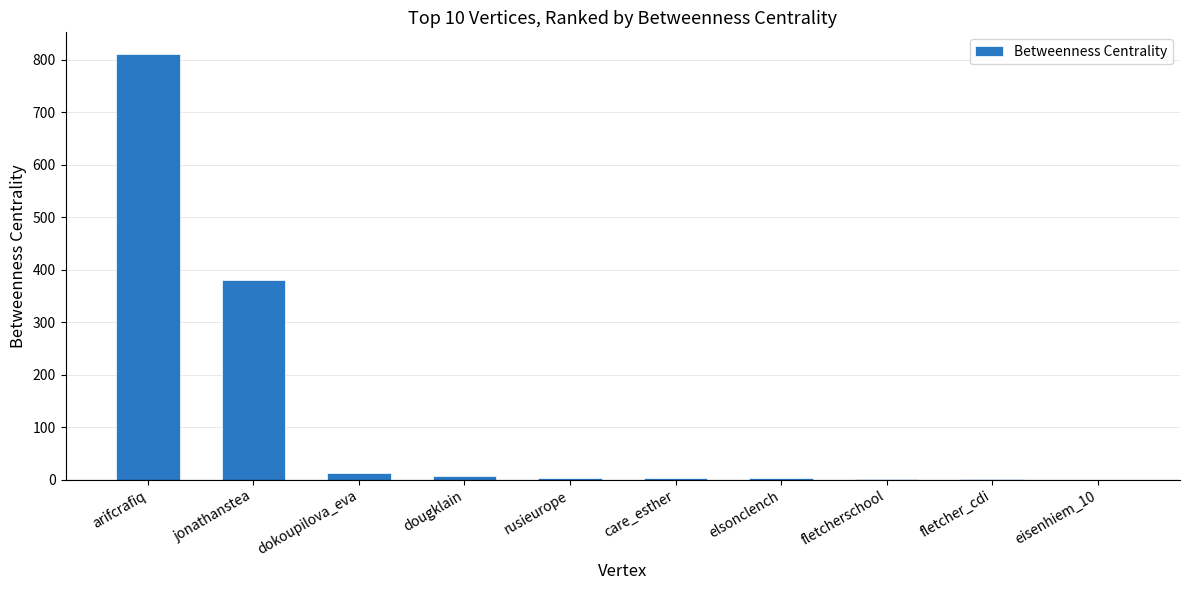

What is the greatest value displayed?

812